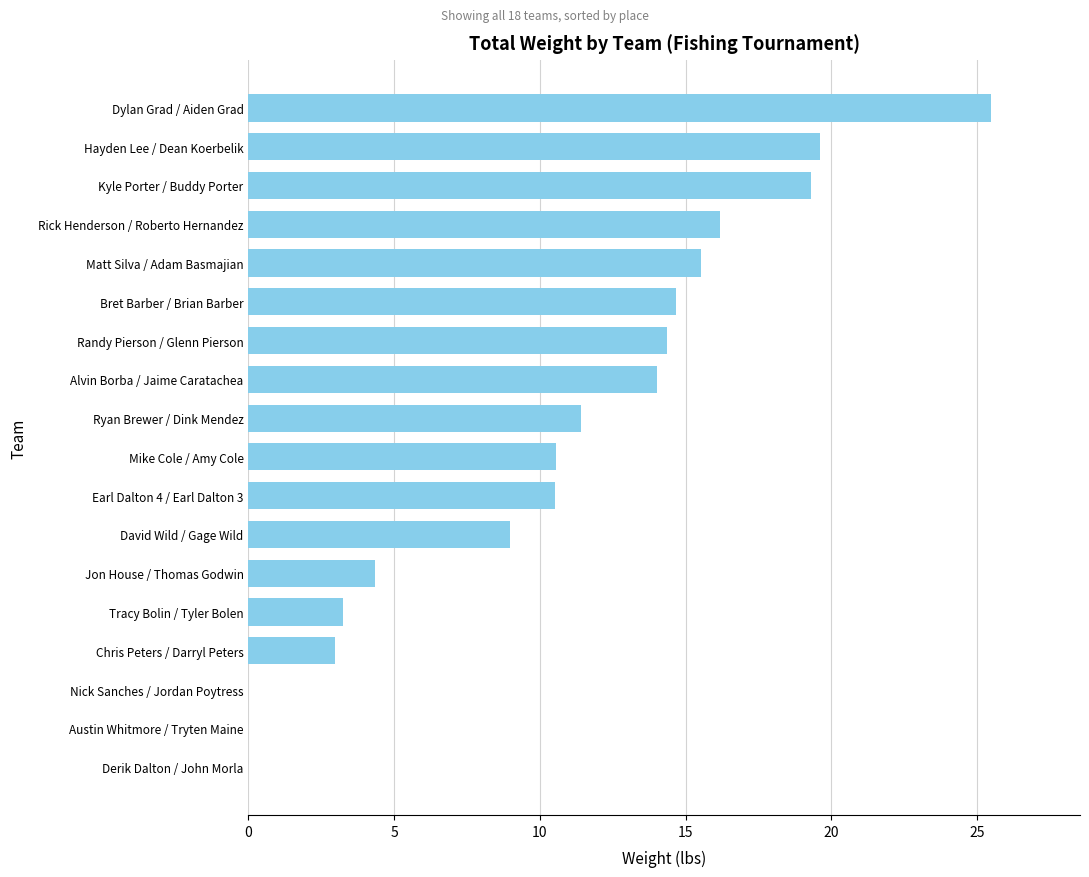

Is it true that the value at Ryan Brewer / Dink Mendez is 11.4?

True